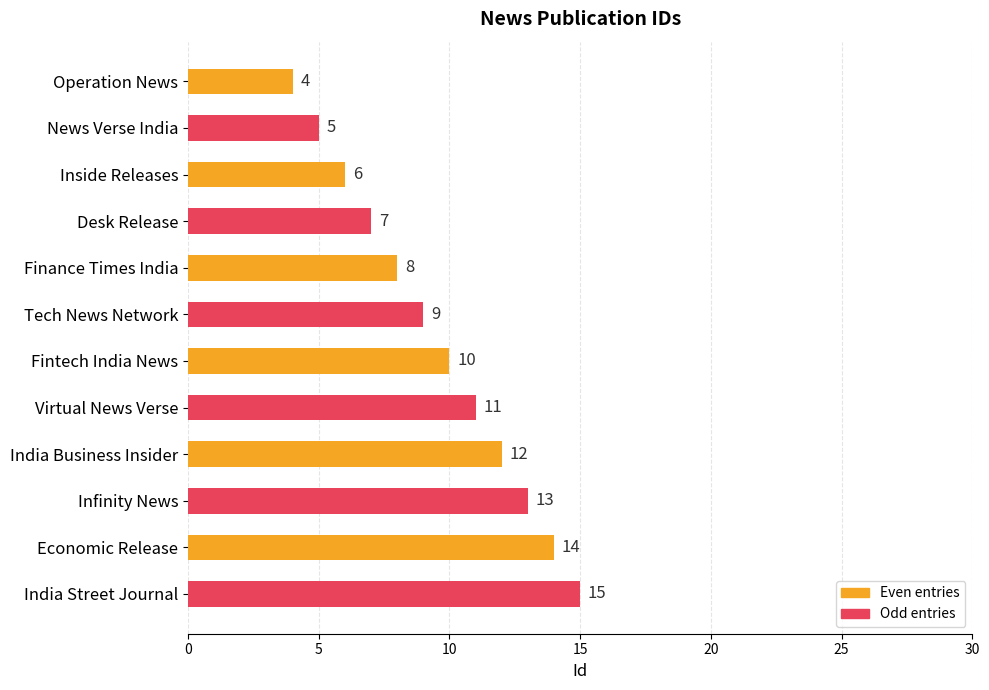

Reading top to bottom, transcribe all the data shown in this chart.

4	5	6	7	8	9	10	11	12	13	14	15